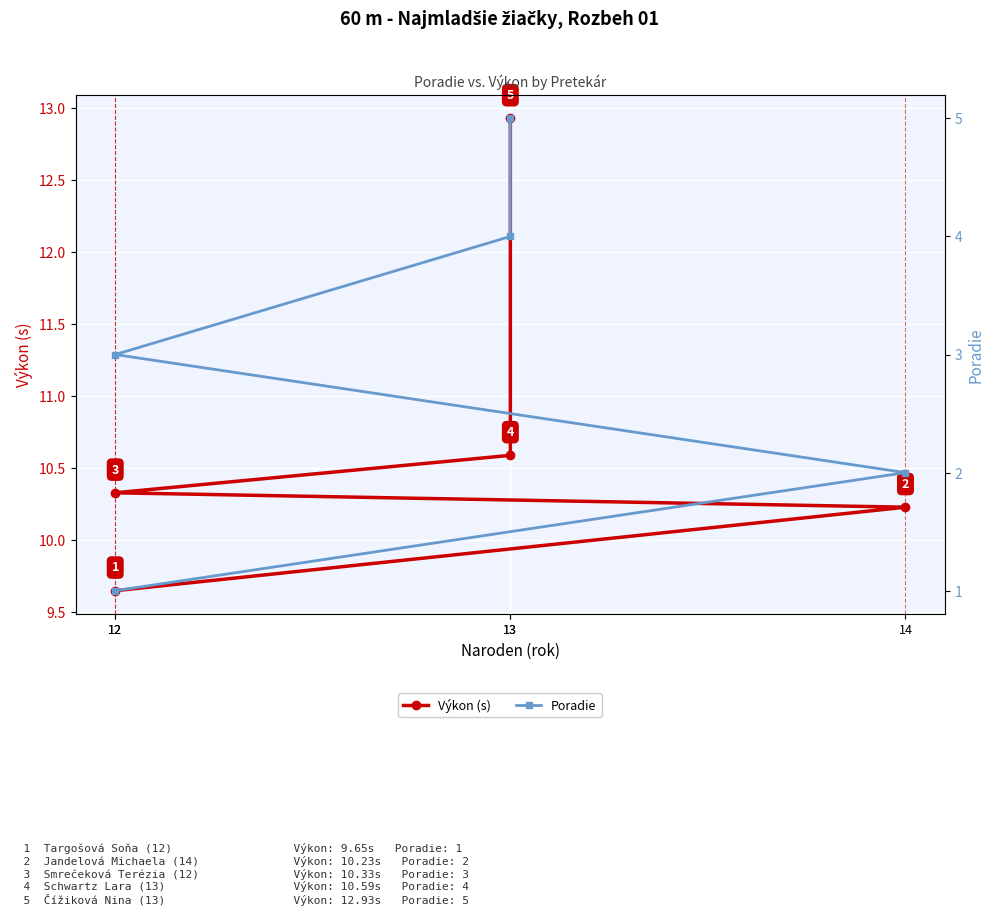

True or false: Poradie and Výkon (s) intersect in this chart.

False